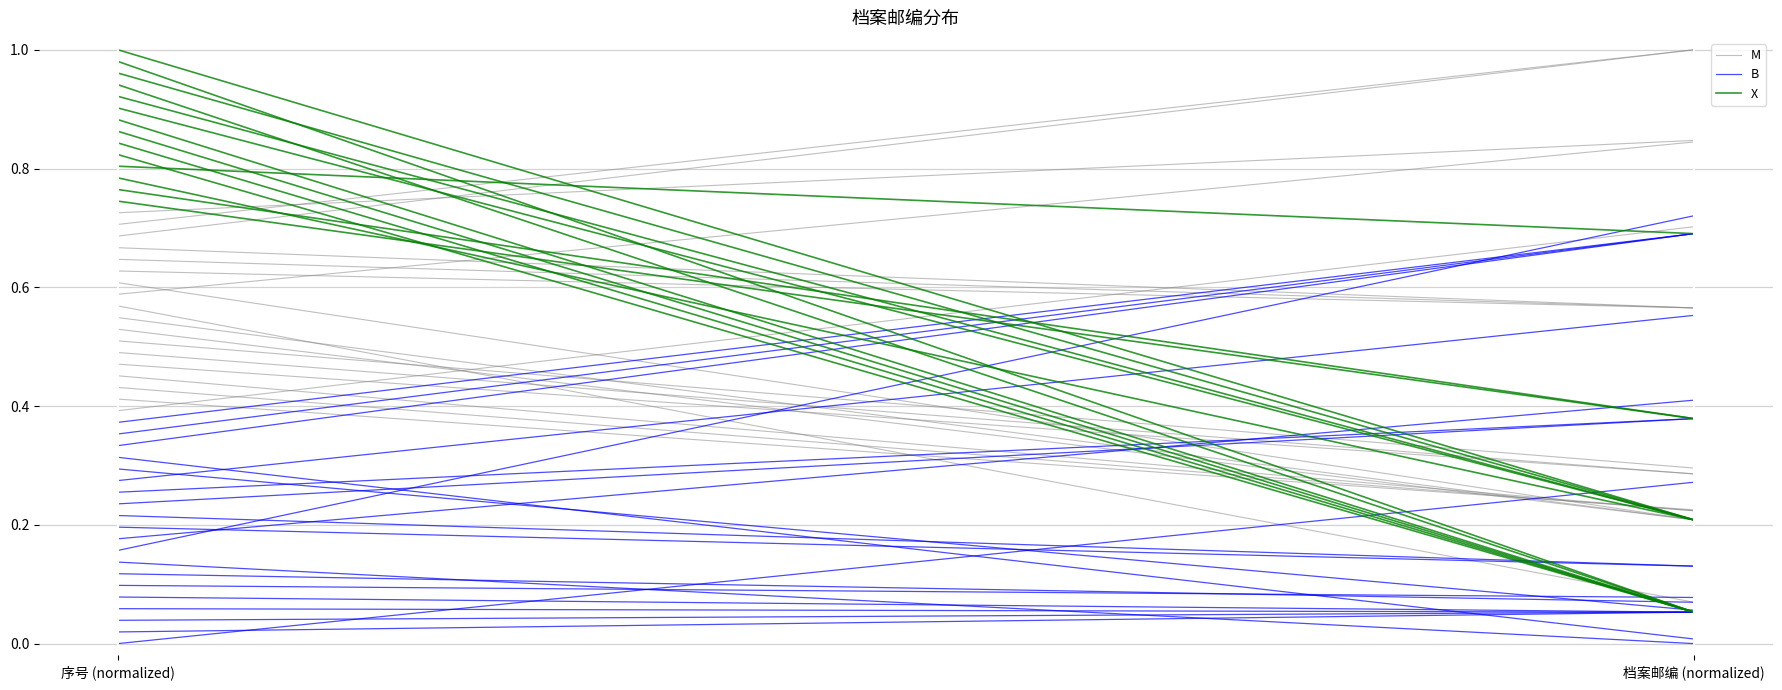

Is this an area chart (filled region under the line)?

No